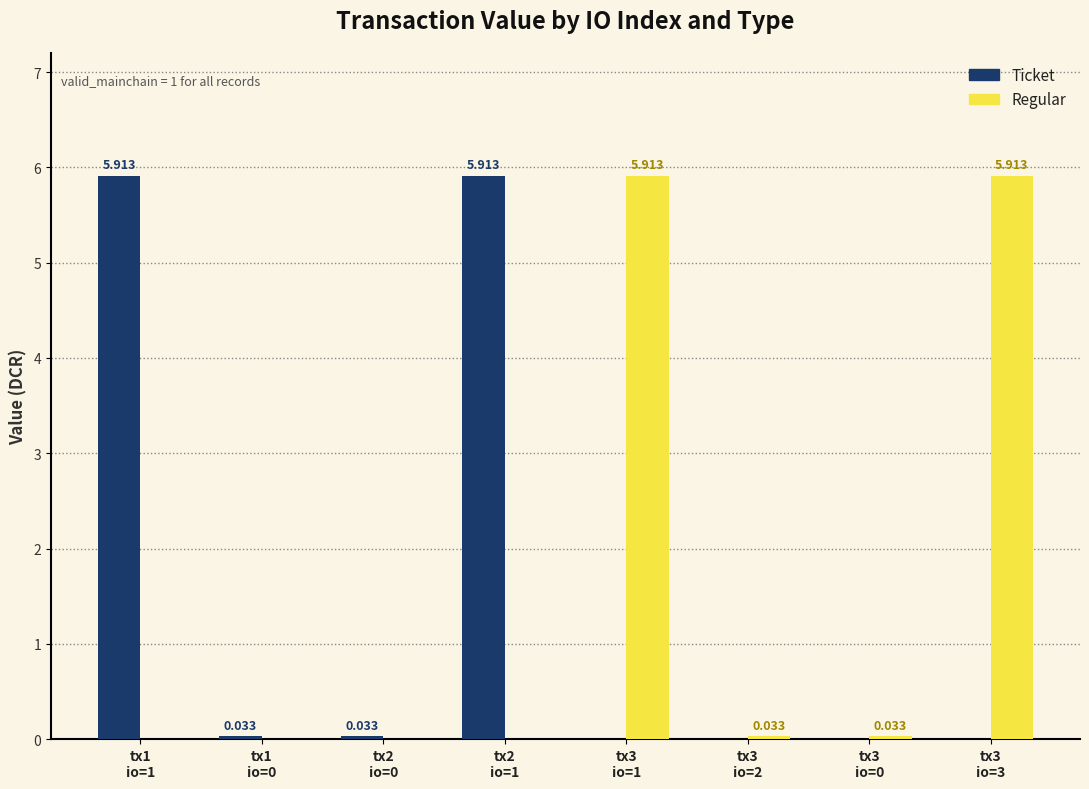

What is the maximum value shown in the chart?

5.9